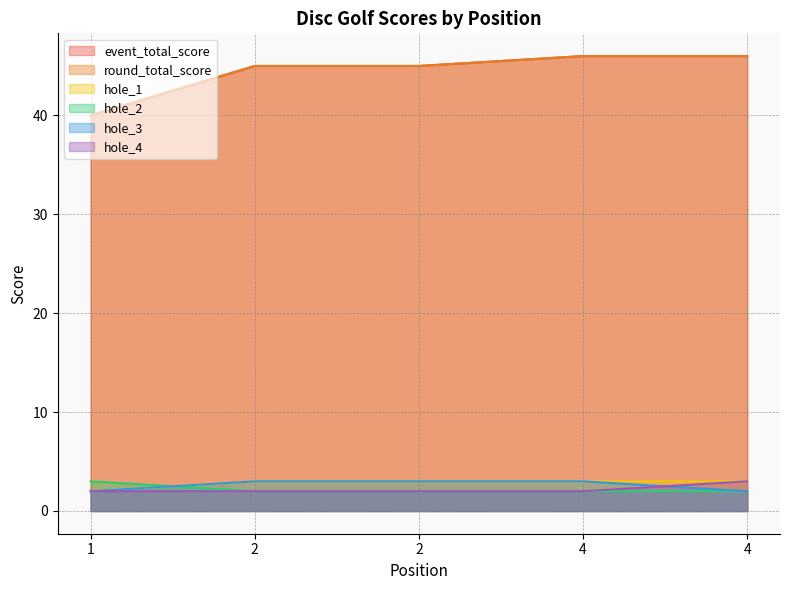

Reading left to right, extract all data points from this chart.

event_total_score: 40	45	45	46	46
round_total_score: 40	45	45	46	46
hole_1: 2	3	3	3	3
hole_2: 3	2	2	2	2
hole_3: 2	3	3	3	2
hole_4: 2	2	2	2	3